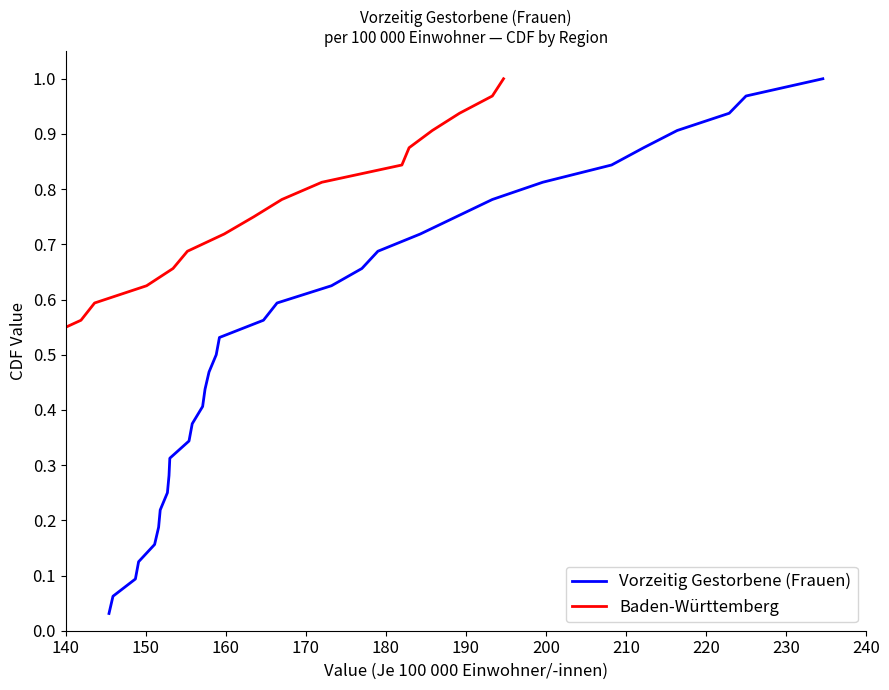

What are all the series names shown in the legend?

Vorzeitig Gestorbene (Frauen), Baden-Württemberg